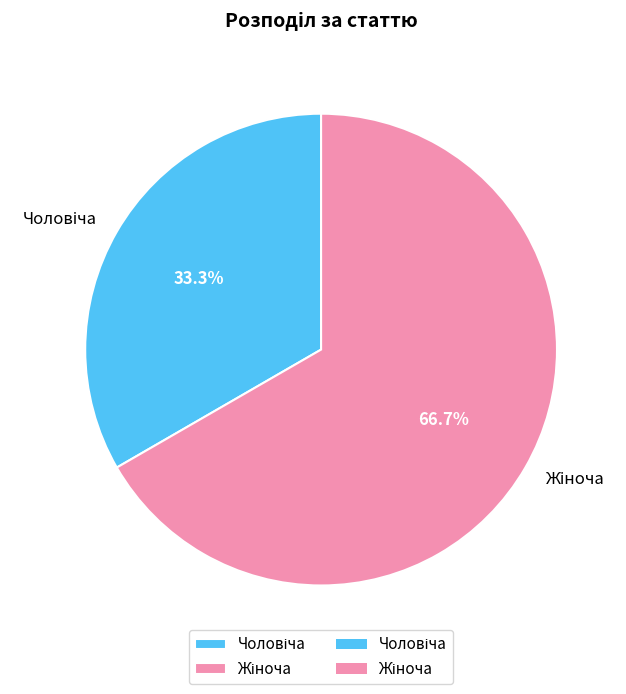

Is there a majority slice in this chart?

Yes